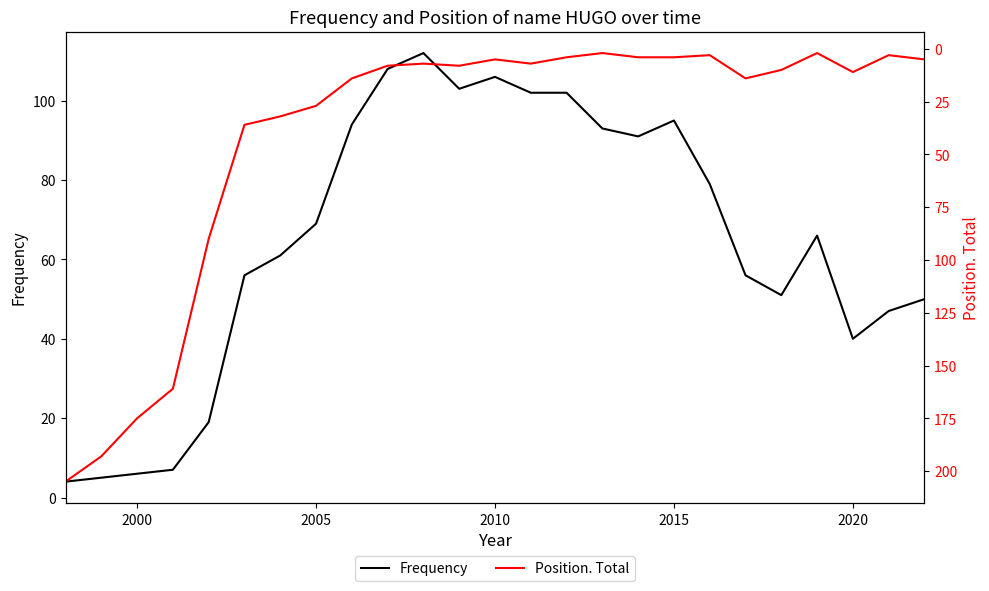

True or false: Frequency has a value of 40 at 2020.

True